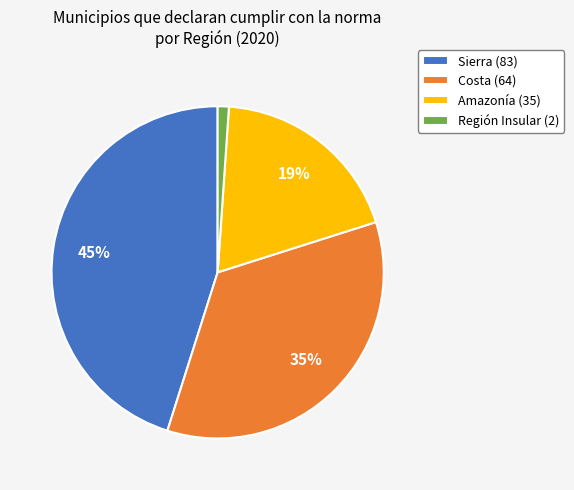

To the nearest percent, what is the average slice percentage?

25%